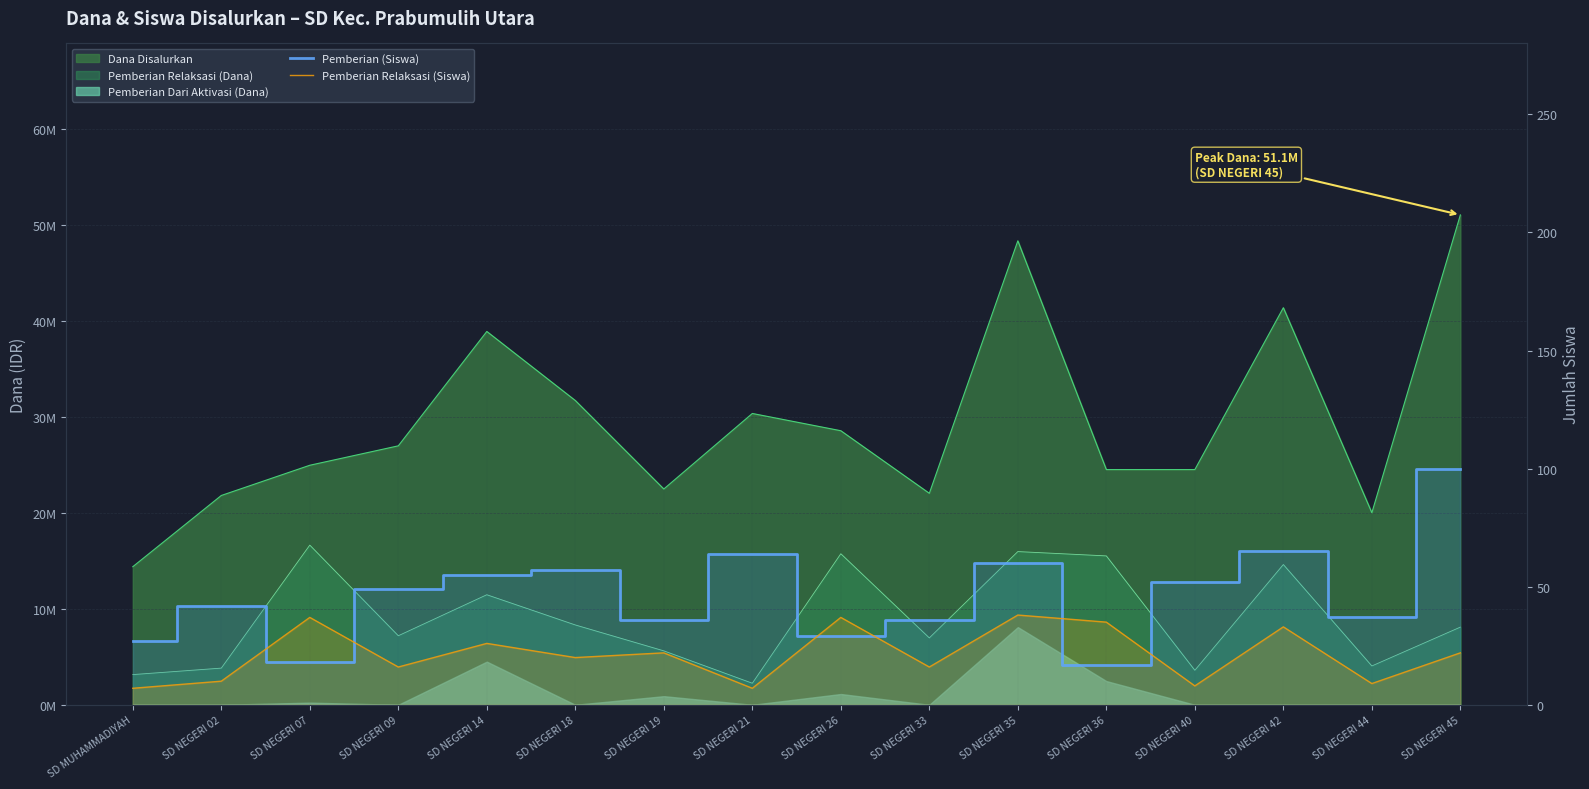

True or false: Pemberian (Siswa) has more than 2 points higher than both neighbors.

True